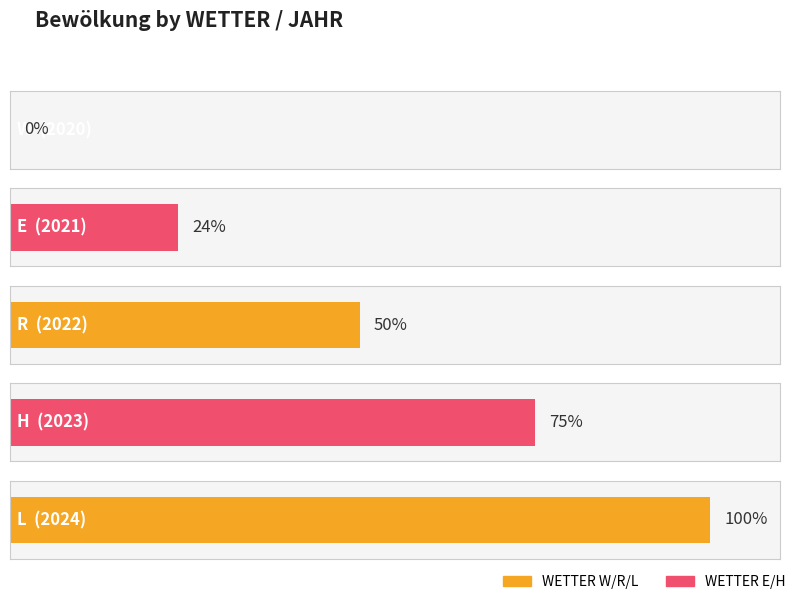

Count the values in the range 0 to 1.

5